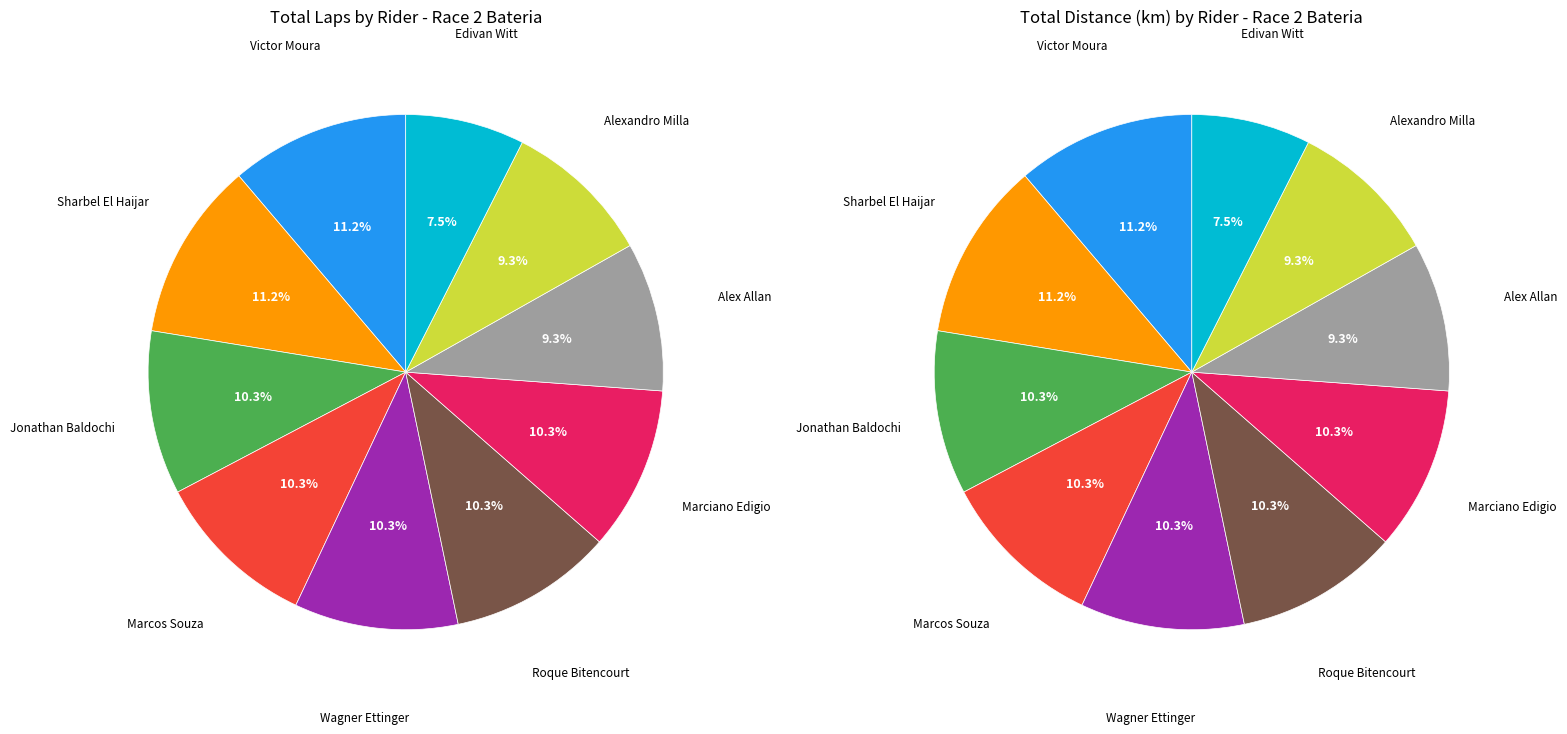

True or false: Roque Bitencourt accounts for 25% of the total.

False